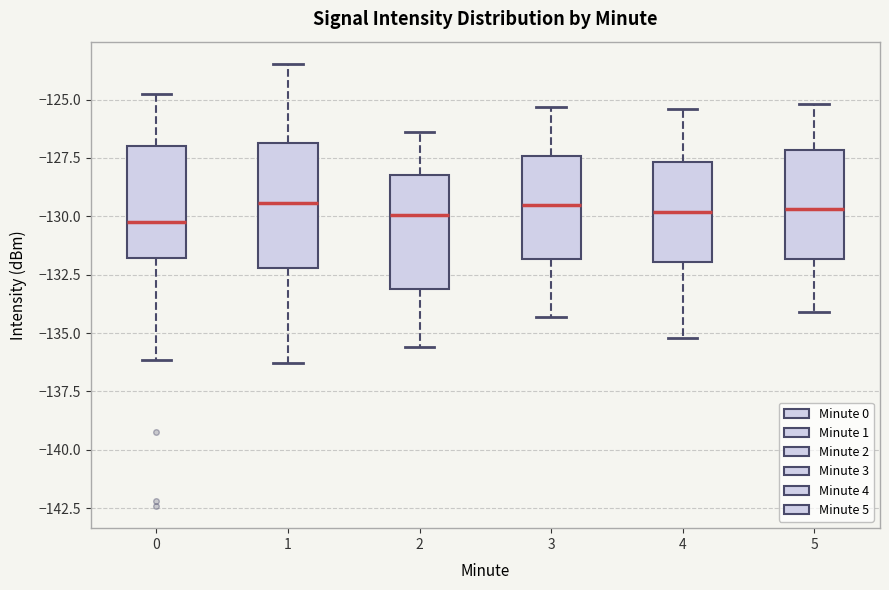

Where does the upper whisker of the box at x = 2 end on the y-axis? The values are not printed on the chart, so give them approximately, as read against the axis.

-126.5